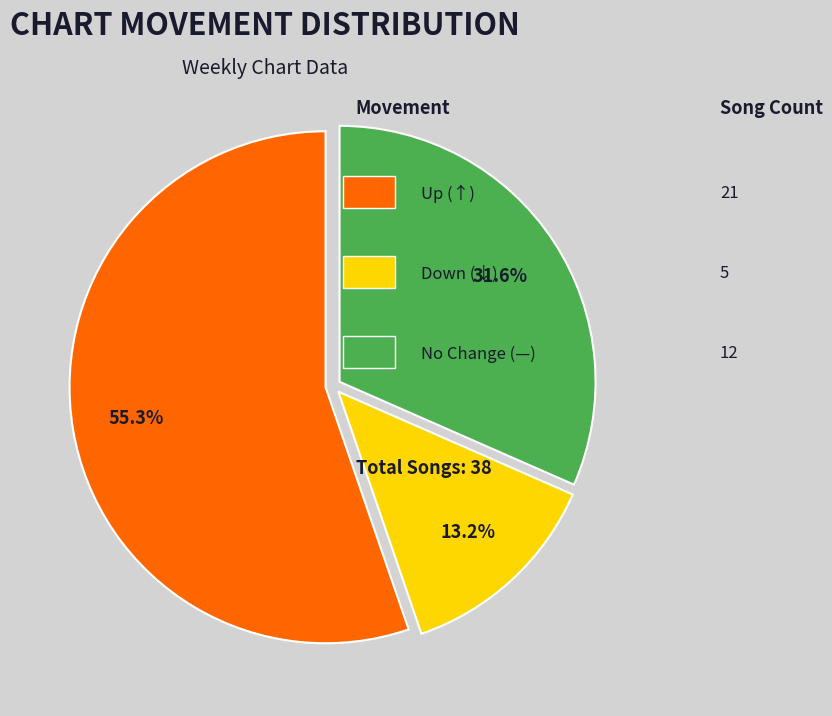

Is there a majority slice in this chart?

Yes